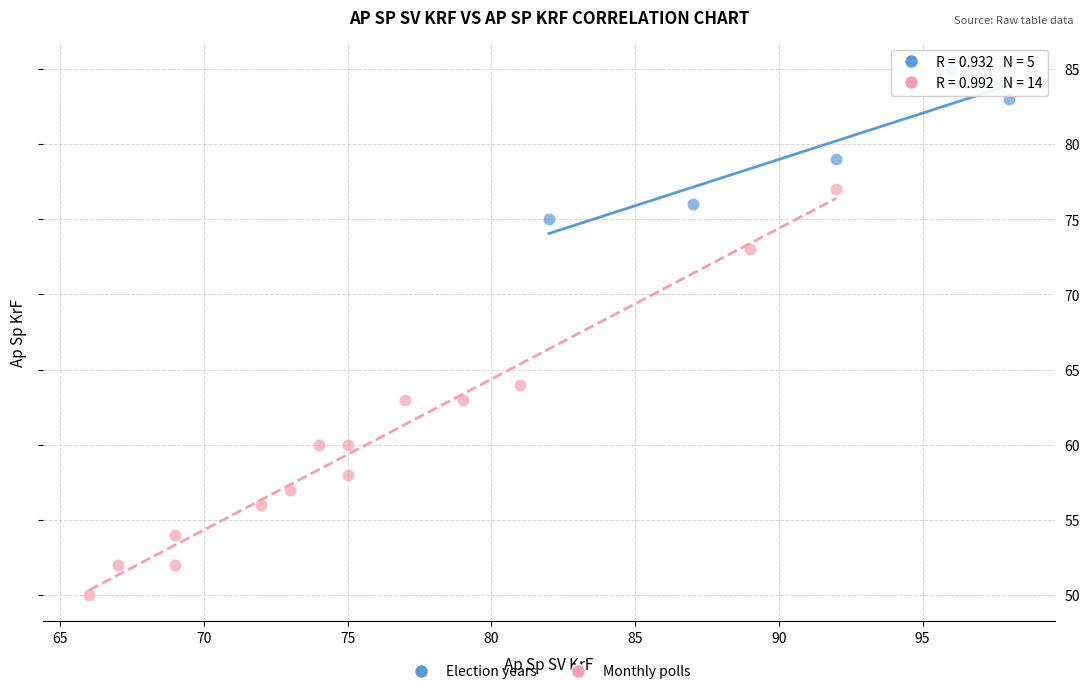

Which series reaches the minimum Y coordinate?

Monthly polls